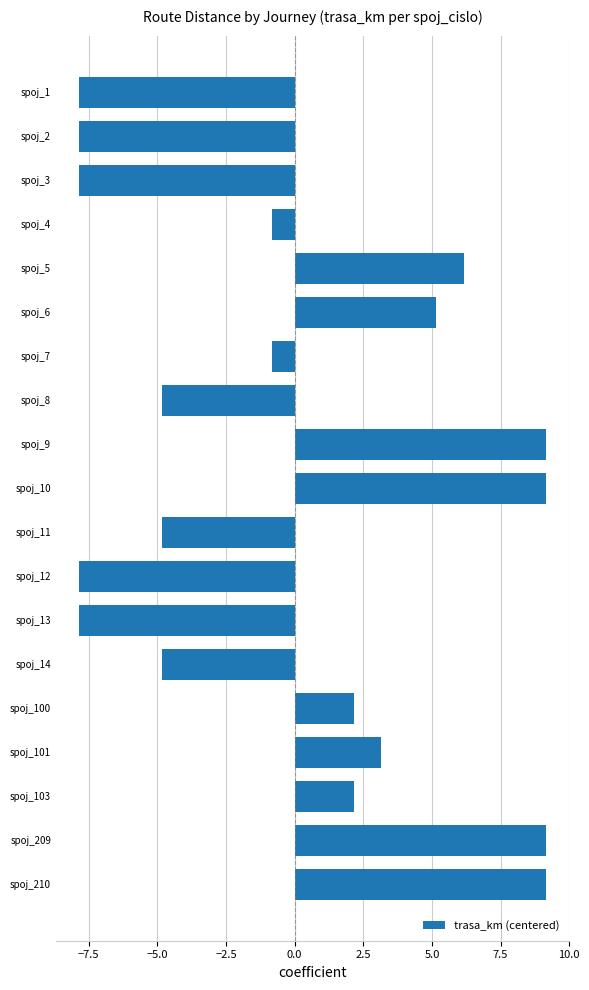

What is the change in value from spoj_1 to spoj_103?

+10.0